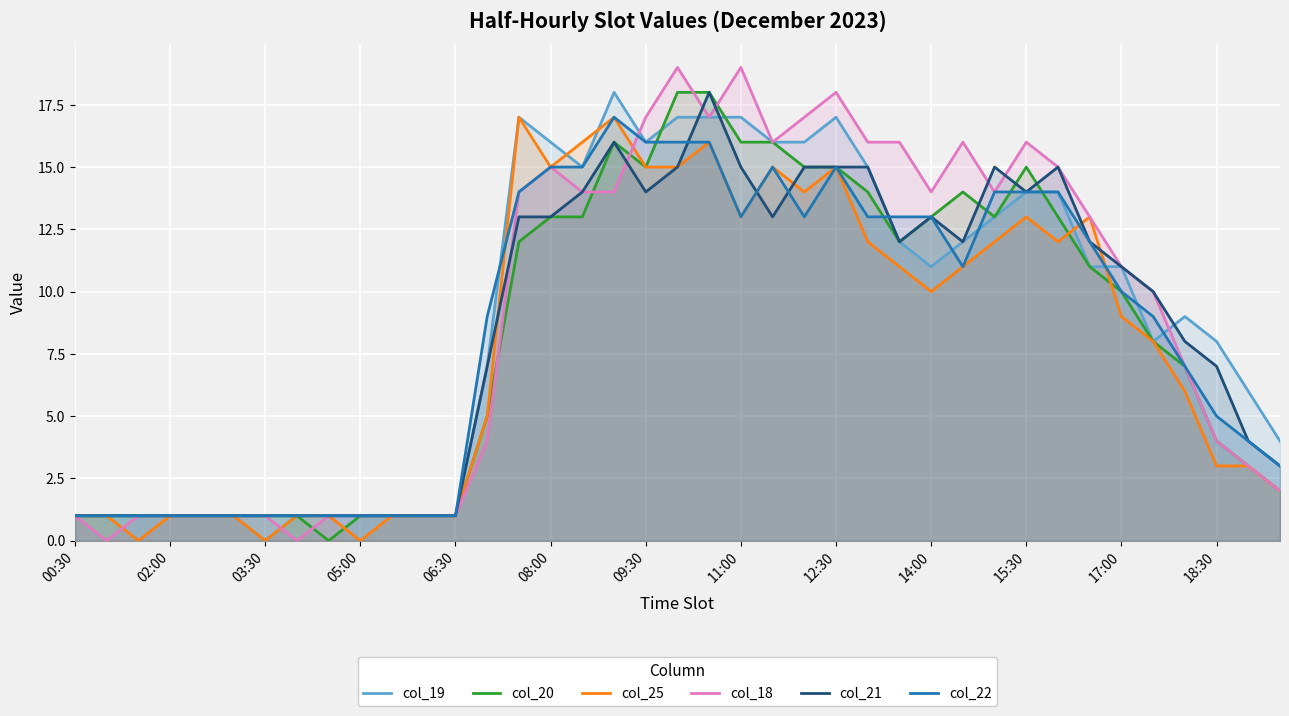

Rank the series at 34 from highest to lowest value.

col_18, col_21, col_22, col_19, col_20, col_25